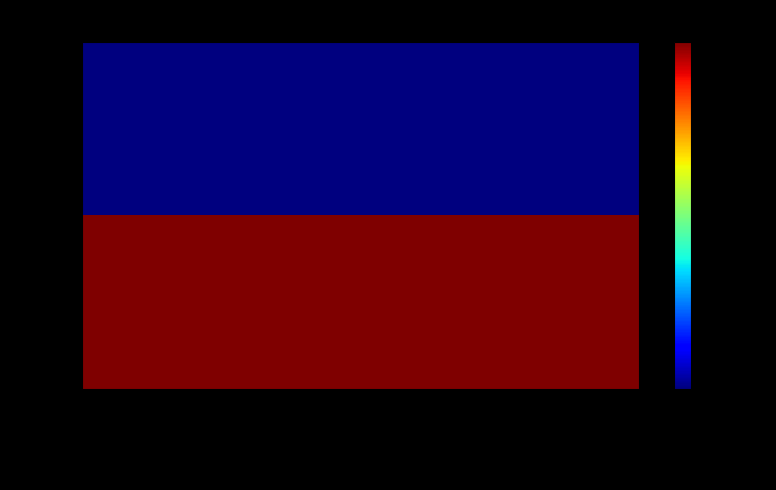

Between Ammonia (Phys-Chem) and Dissolved oxygen, which is larger?

Ammonia (Phys-Chem)